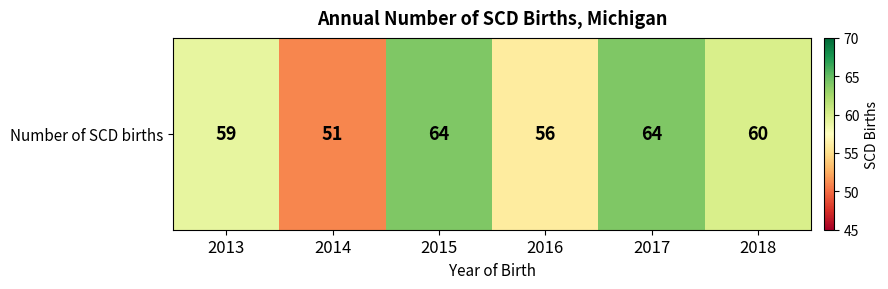

What is the sum of the values at 2015 and 2018?

124